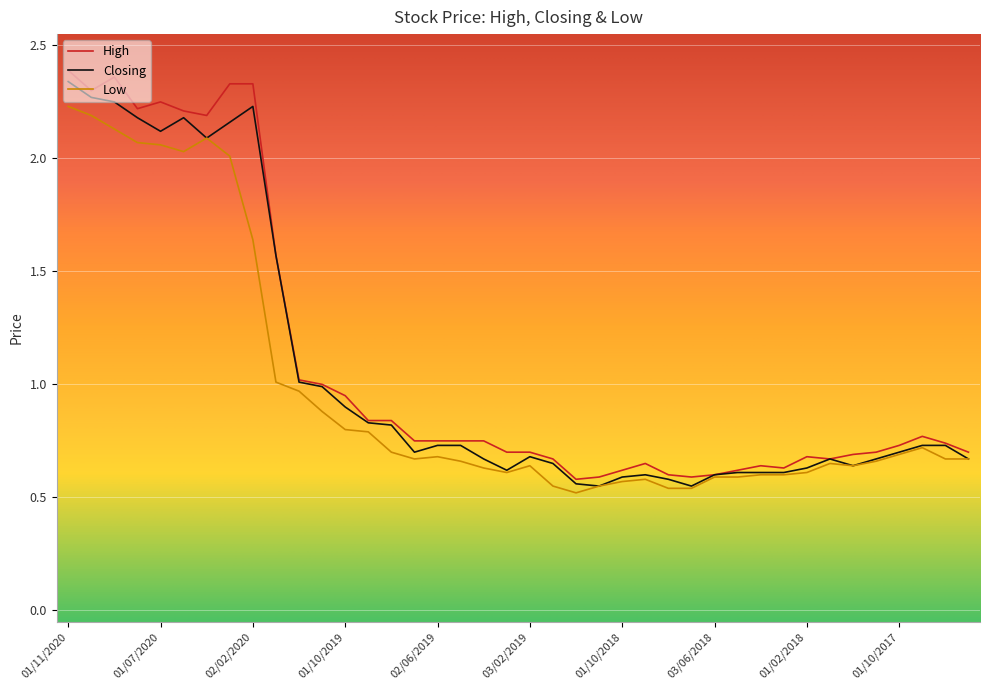

Which series has the largest range (max minus min)?

High